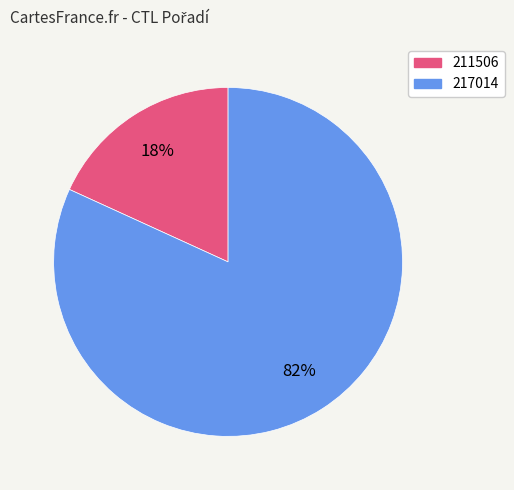

Count the number of slices in the pie.

2